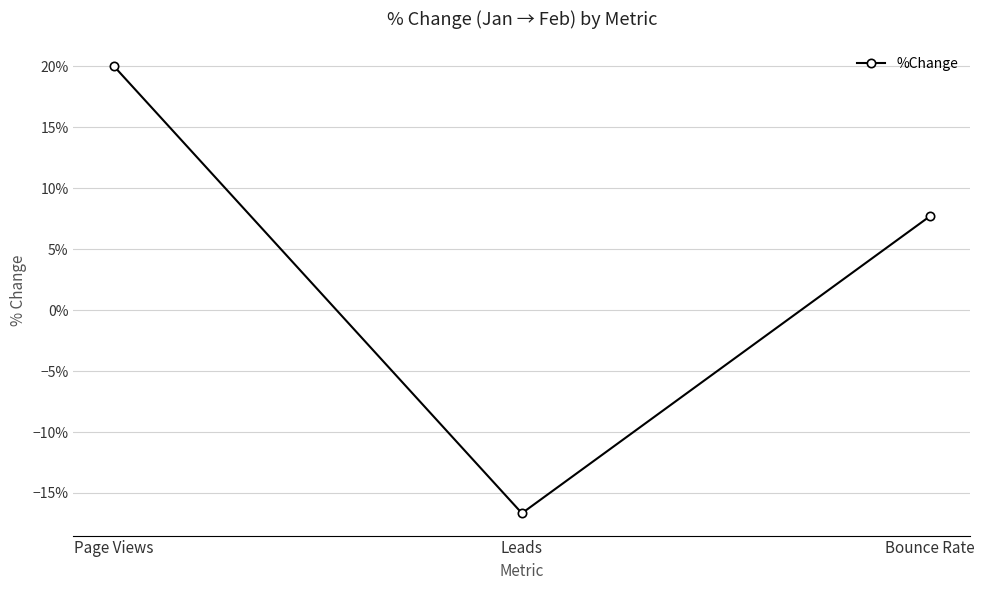

Reading left to right, transcribe all the data shown in this chart.

0.2	-0.2	0.1